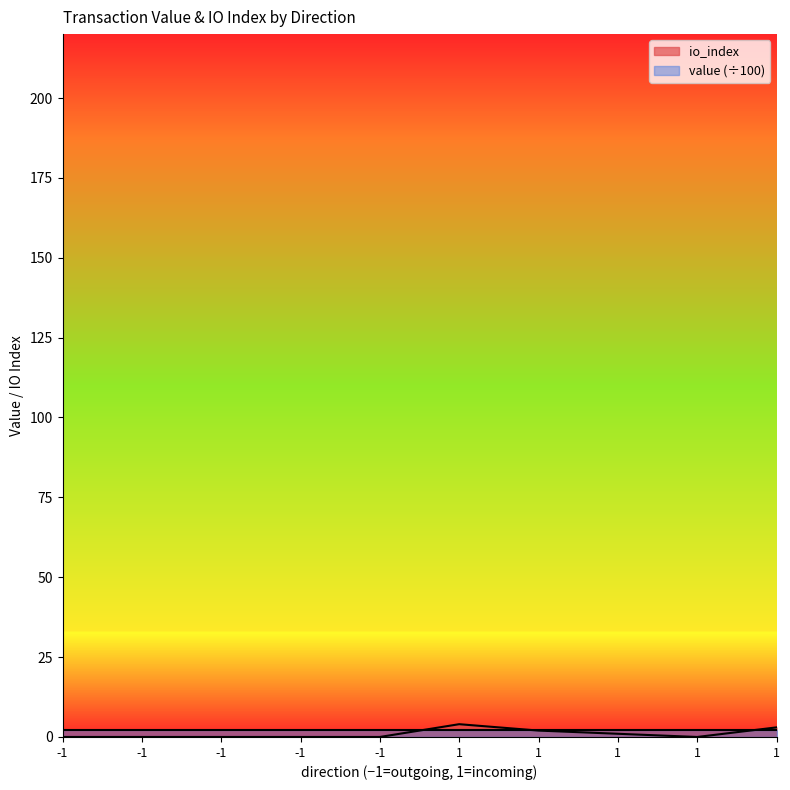

Reading left to right, what are all the values shown in this chart?

0	0	0	0	0	4	2	1	0	3